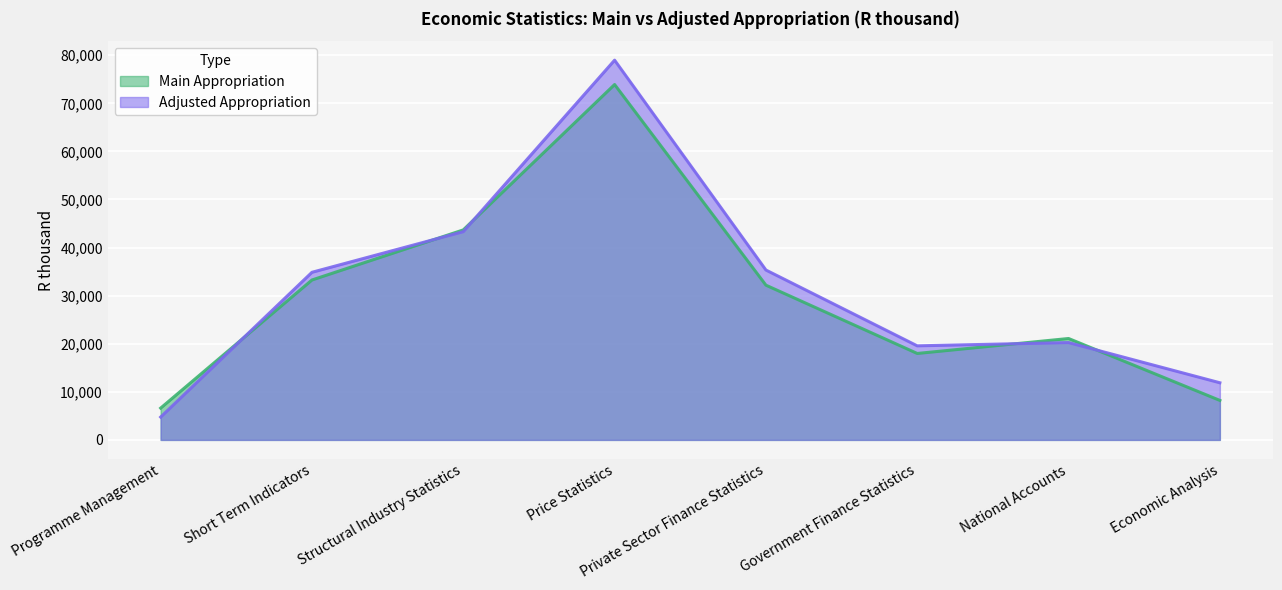

Which series has the largest total across all categories?

Adjusted Appropriation